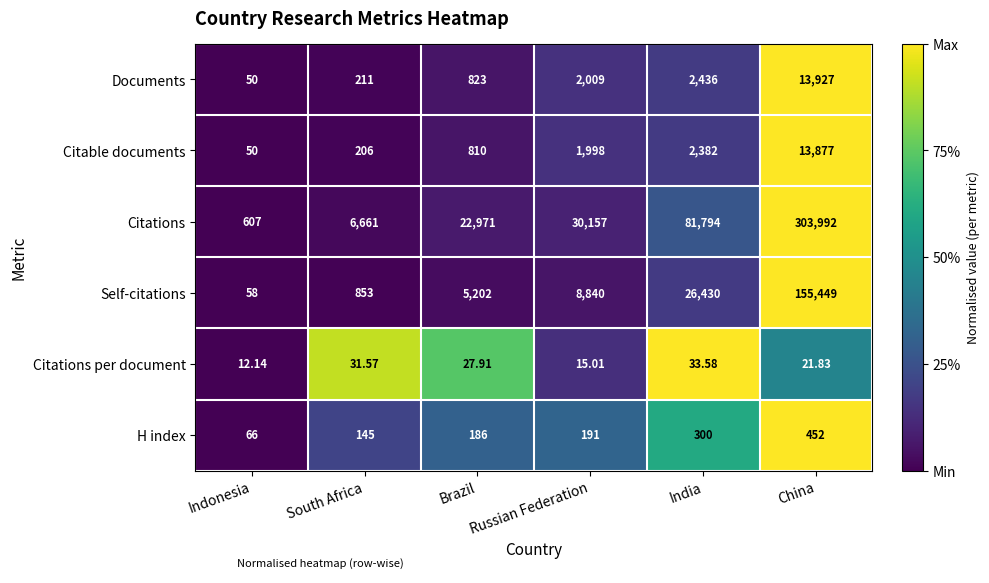

Which label corresponds to the smallest value in the chart?

Indonesia